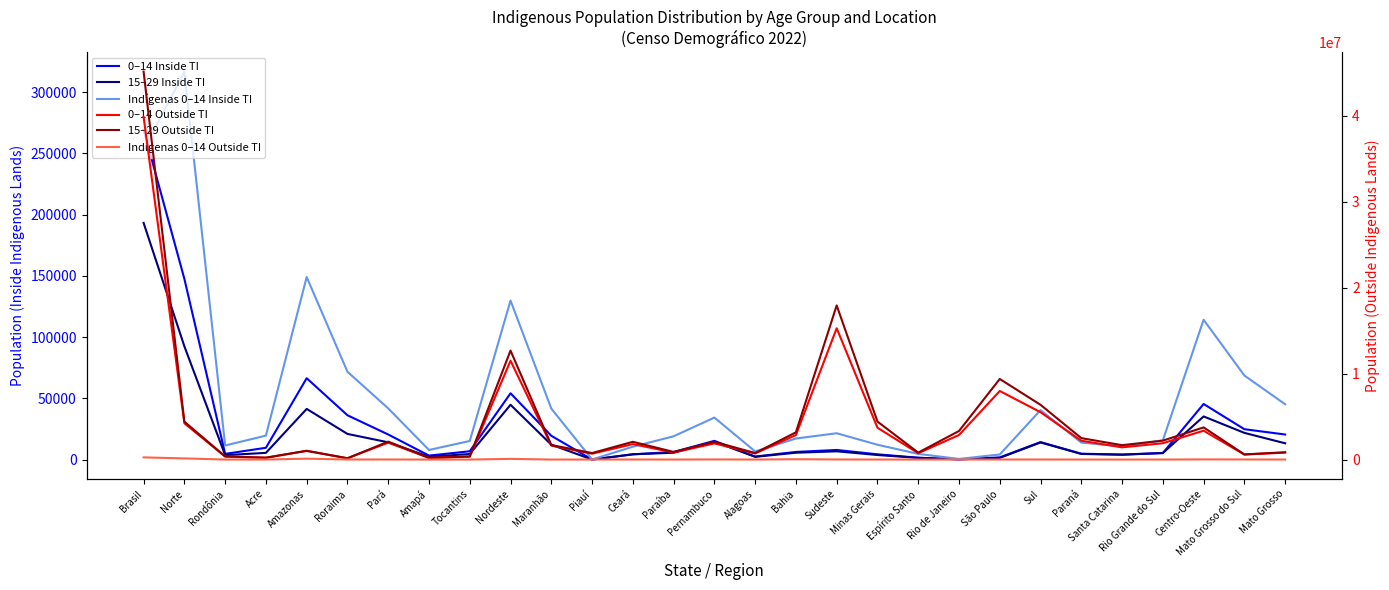

Reading right to left, transcribe all the data shown in this chart.

0–14 Inside TI: 20489	24822	45427	5318	4178	4795	14291	1782	247	1533	4319	7881	6269	2483	15308	6230	4298	37	19459	54166	6811	3272	20499	36212	66472	9657	4673	147596	269361
15–29 Inside TI: 13322	21832	35246	5400	3948	4639	13987	1420	166	1434	3754	6774	5621	2263	14615	5602	4361	54	12170	44761	4568	2327	14121	20981	41397	5508	3626	92528	193296
Indígenas 0–14 Inside TI: 45175	68682	114201	15724	10792	13893	40409	4179	546	4663	12137	21525	17211	6672	34314	19044	10521	114	41677	129882	15213	7853	41819	71754	149080	19583	11525	316827	252510
0–14 Outside TI: 809197	581970	3356573	1901192	1419032	2190502	5510726	7973381	2855899	739963	3703600	15272843	2856802	709208	1879371	820691	1798137	681897	1625866	11496049	344175	194904	1970698	149996	1008954	211503	343479	4223709	39859900
15–29 Outside TI: 850745	600009	3738925	2202536	1674265	2492056	6368857	9373228	3321749	810052	4422503	17927532	3169061	757492	2064616	888064	2065819	758456	1691016	12676599	361852	198108	2086753	150305	1021622	219276	369003	4406919	45118832
Indígenas 0–14 Outside TI: 3829	11673	18930	4522	1786	3220	9528	7110	1686	1397	3808	14001	37695	4212	16375	2147	9578	1409	4143	78591	1123	1028	10837	7977	106233	4643	2189	134030	255080